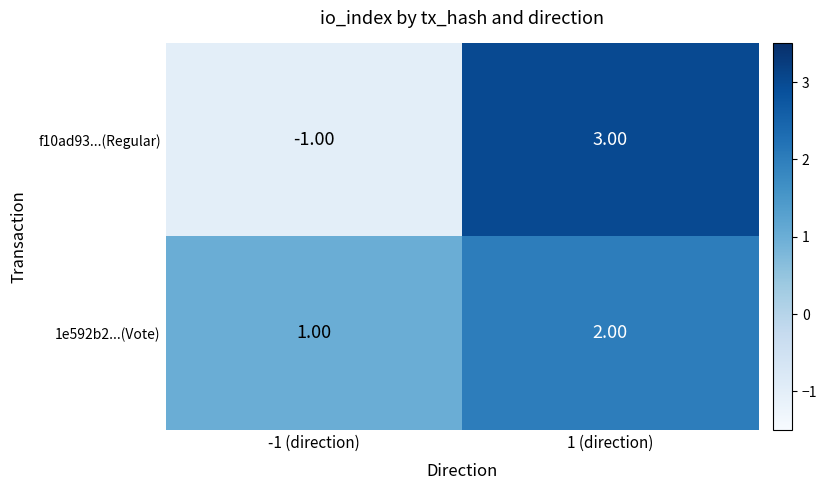

List the labels in order of f10ad93...(Regular) value, smallest first.

-1 (direction), 1 (direction)